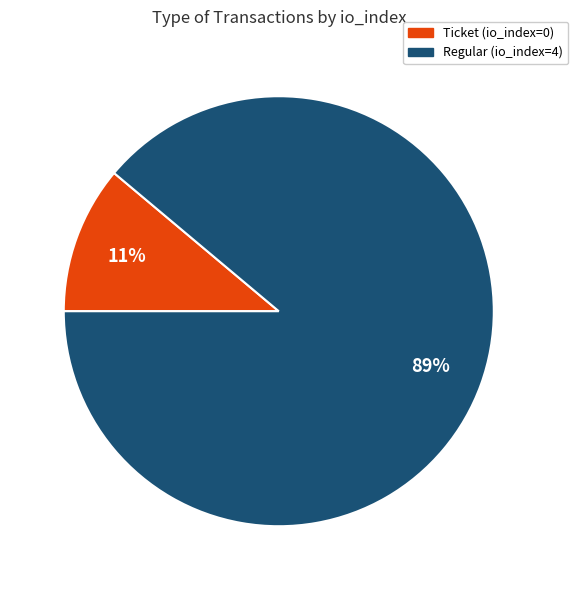

To the nearest percent, what is the combined percentage of Regular (io_index=4) and Ticket (io_index=0)?

100%